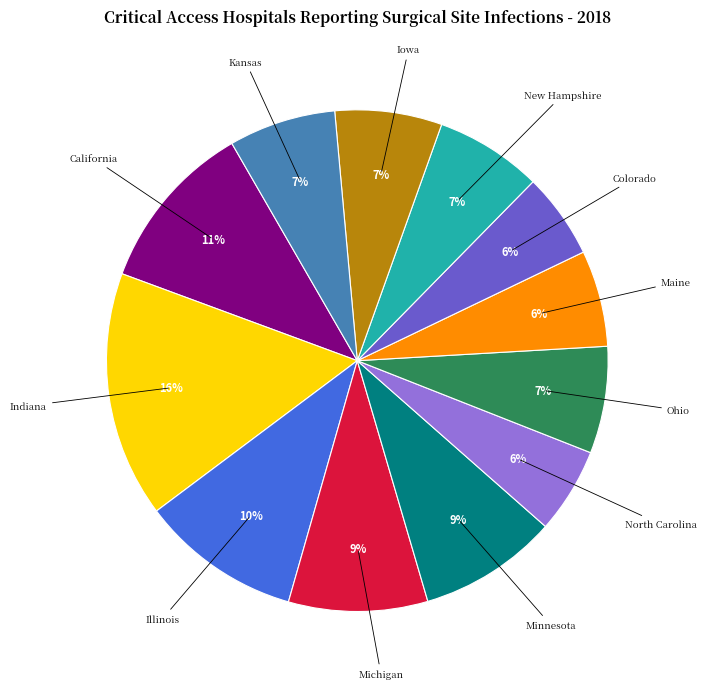

Count the number of slices in the pie.

12